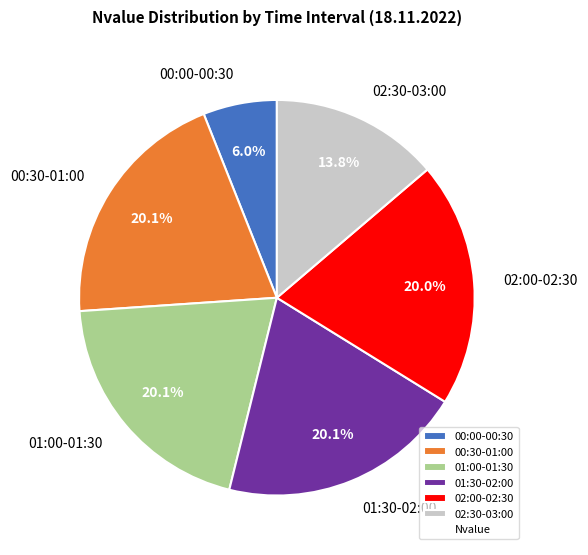

Is it true that 02:00-02:30 is 5% of the pie?

False